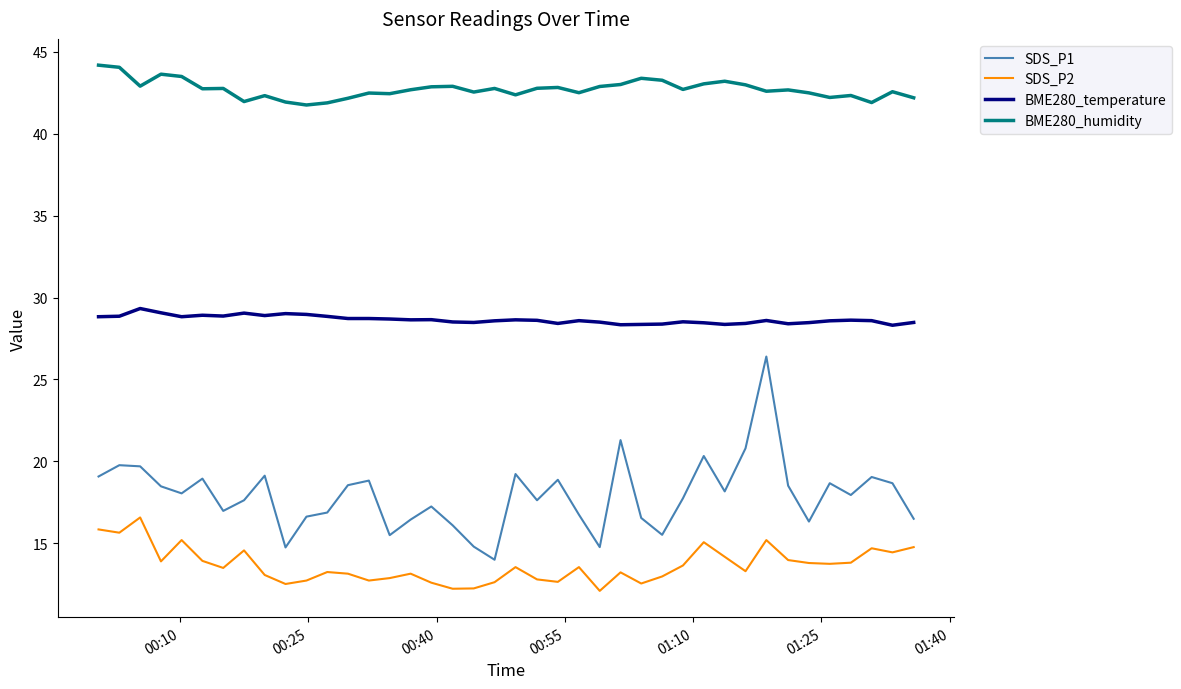

What is the difference between the maximum and second lowest values in the BME280_humidity series?

2.3